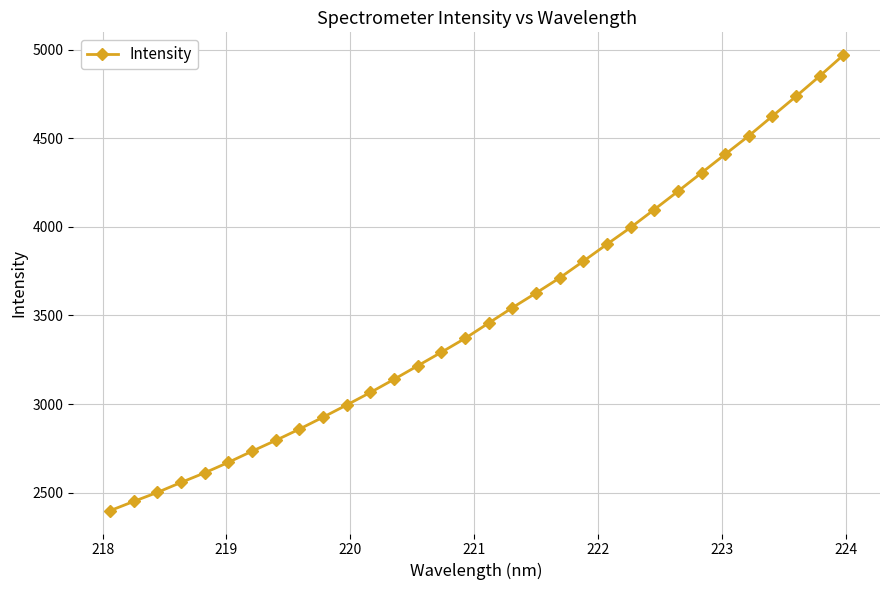

What is the value of the 12th point from the left?

3065.3